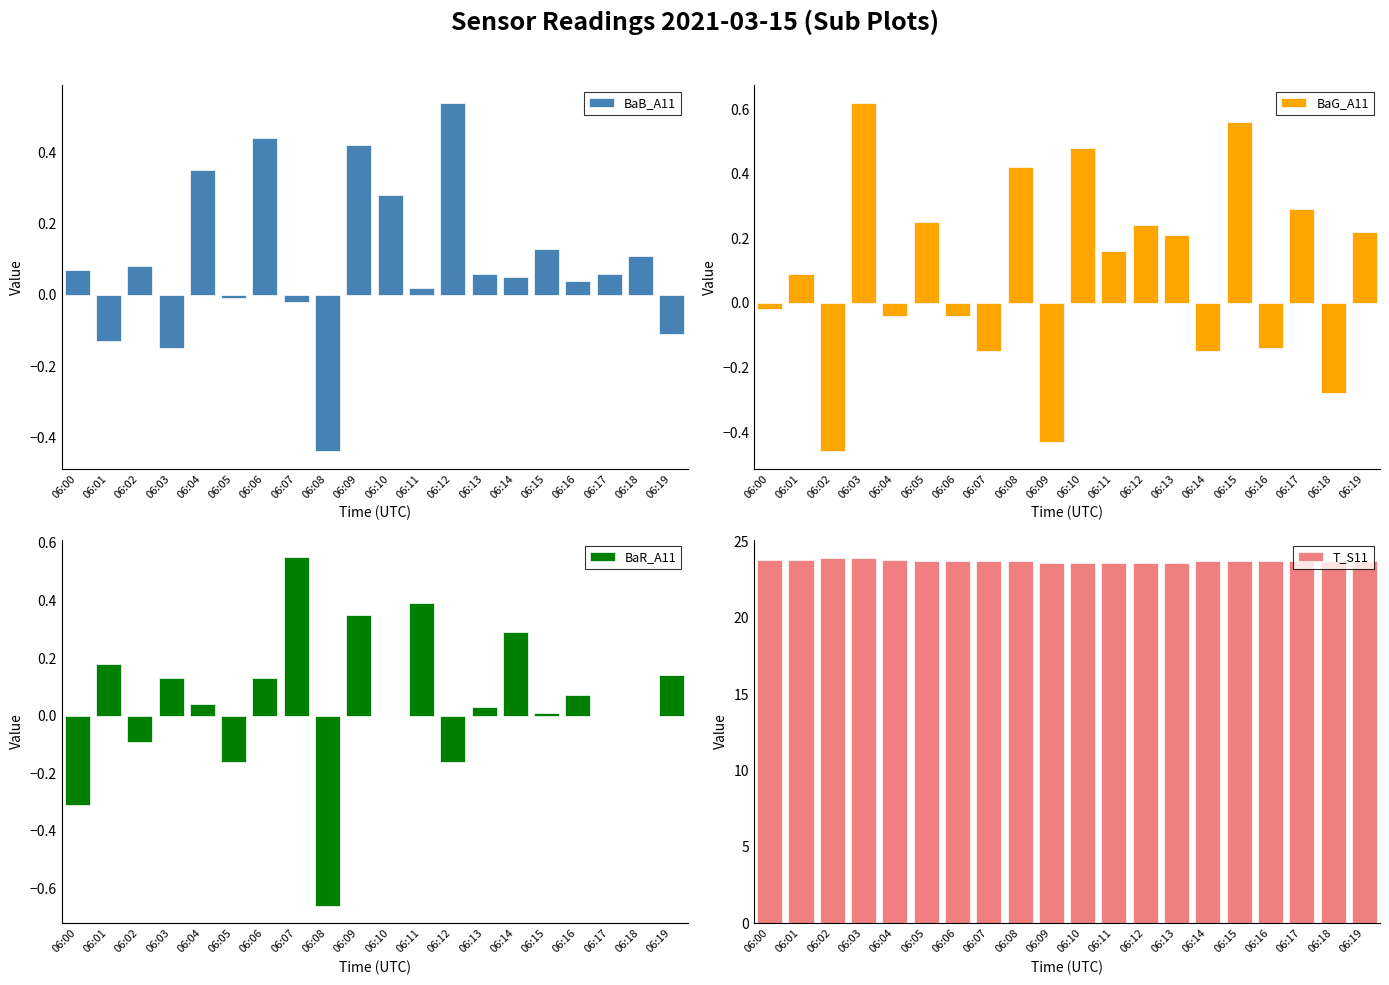

Reading left to right, what are all the values shown in this chart?

BaB_A11: 06:00=0.1	06:01=-0.1	06:02=0.1	06:03=-0.1	06:04=0.3	06:05=-0.0	06:06=0.4	06:07=-0.0	06:08=-0.4	06:09=0.4	06:10=0.3	06:11=0.0	06:12=0.5	06:13=0.1	06:14=0.1	06:15=0.1	06:16=0.0	06:17=0.1	06:18=0.1	06:19=-0.1
BaG_A11: 06:00=-0.0	06:01=0.1	06:02=-0.5	06:03=0.6	06:04=-0.0	06:05=0.2	06:06=-0.0	06:07=-0.1	06:08=0.4	06:09=-0.4	06:10=0.5	06:11=0.2	06:12=0.2	06:13=0.2	06:14=-0.1	06:15=0.6	06:16=-0.1	06:17=0.3	06:18=-0.3	06:19=0.2
BaR_A11: 06:00=-0.3	06:01=0.2	06:02=-0.1	06:03=0.1	06:04=0.0	06:05=-0.2	06:06=0.1	06:07=0.6	06:08=-0.7	06:09=0.3	06:10=0.0	06:11=0.4	06:12=-0.2	06:13=0.0	06:14=0.3	06:15=0.0	06:16=0.1	06:17=0.0	06:18=0.0	06:19=0.1
T_S11: 06:00=23.8	06:01=23.8	06:02=23.9	06:03=23.9	06:04=23.8	06:05=23.7	06:06=23.7	06:07=23.7	06:08=23.7	06:09=23.6	06:10=23.6	06:11=23.6	06:12=23.6	06:13=23.6	06:14=23.7	06:15=23.7	06:16=23.7	06:17=23.7	06:18=23.7	06:19=23.7